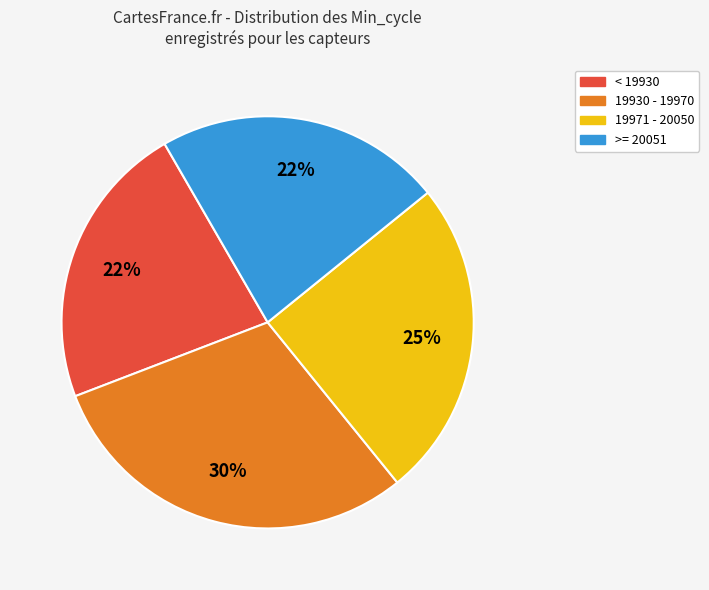

To the nearest percent, what portion does 19971 - 20050 represent?

25%